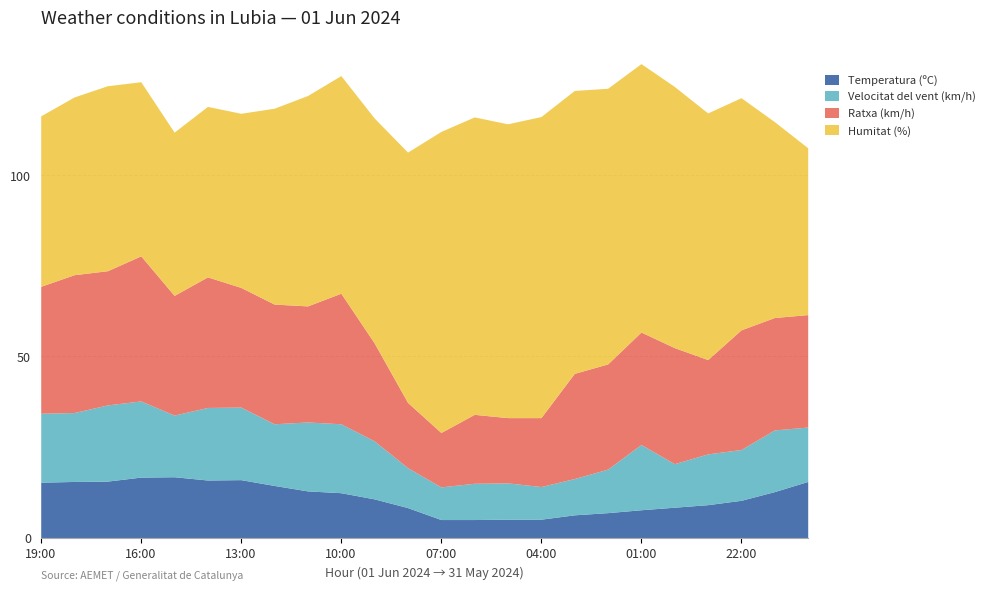

The Humitat (%) series shows 83.0 at 04:00. True or false?

True